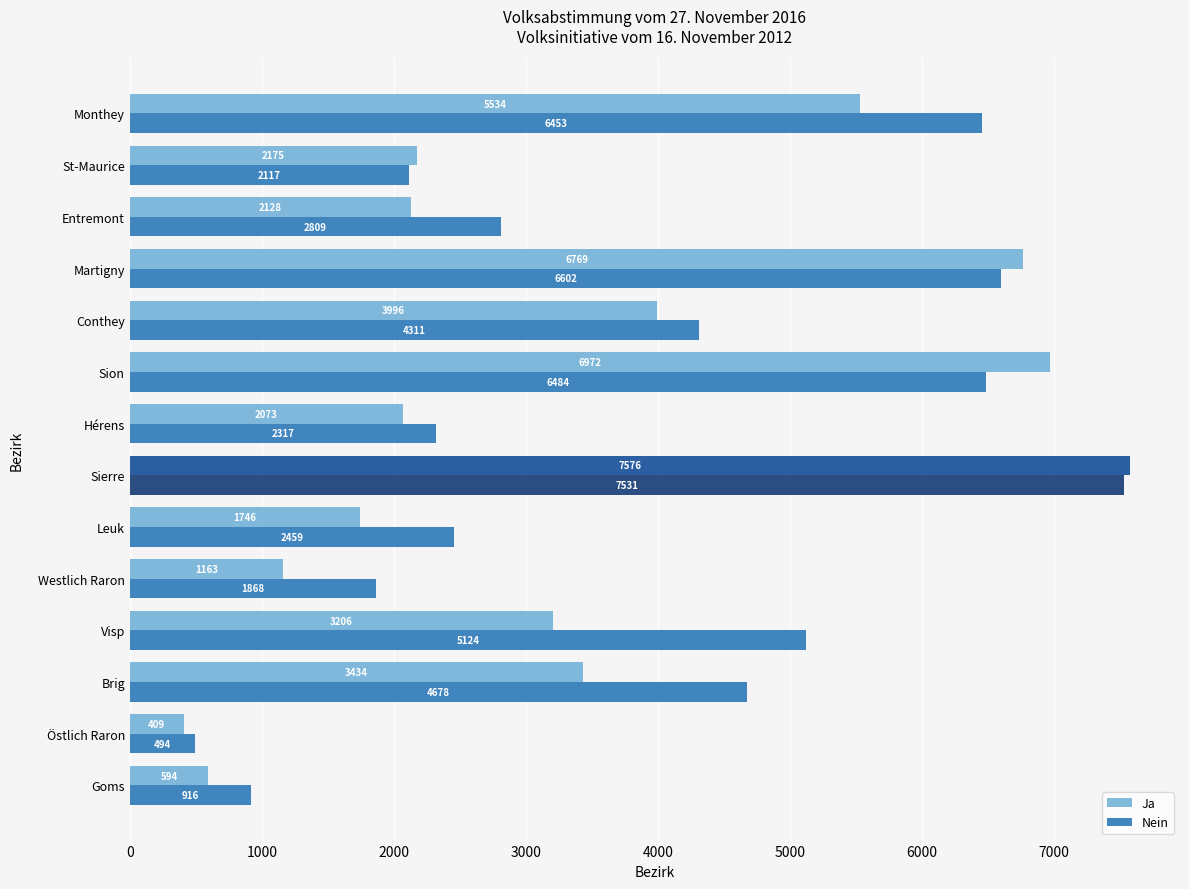

What are all the series names shown in the legend?

Ja, Nein